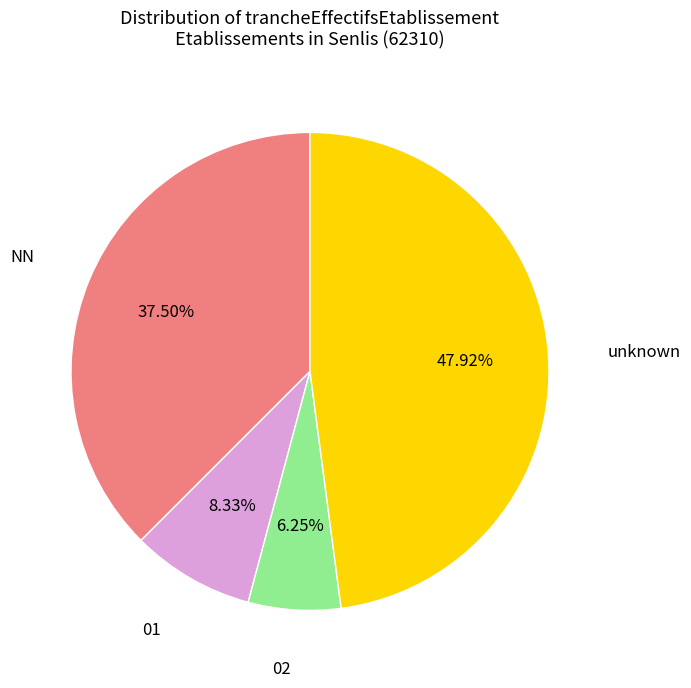

True or false: NN accounts for 47% of the total.

False